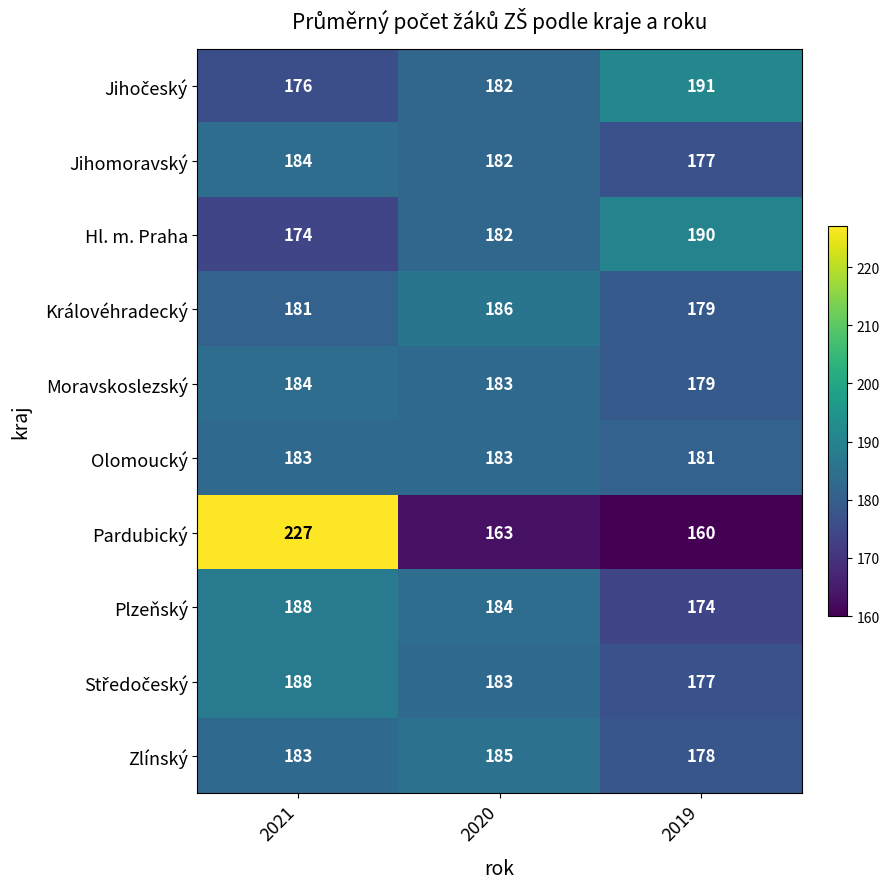

Which series changed the most between 2021 and 2020?

Pardubický